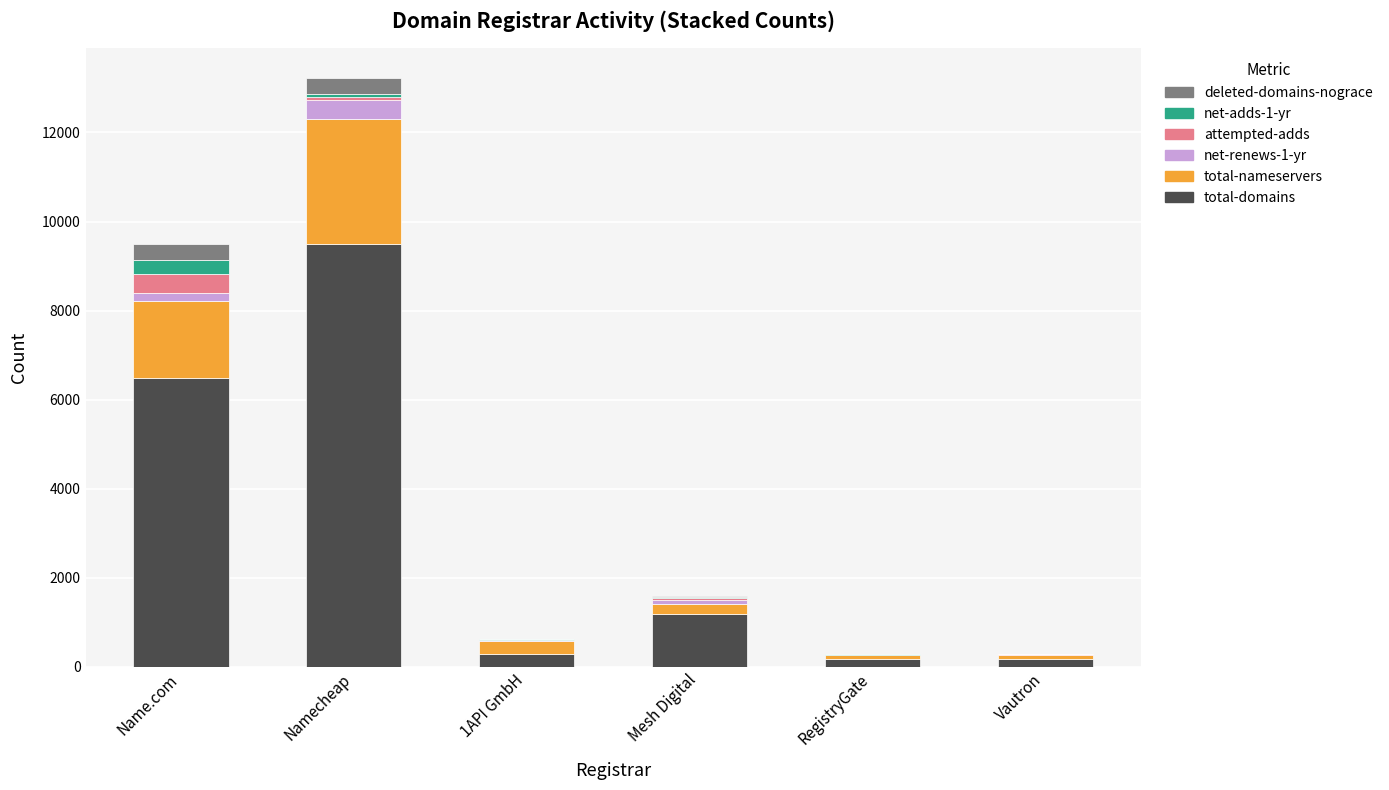

What is the highest value of the total-domains series?

9505